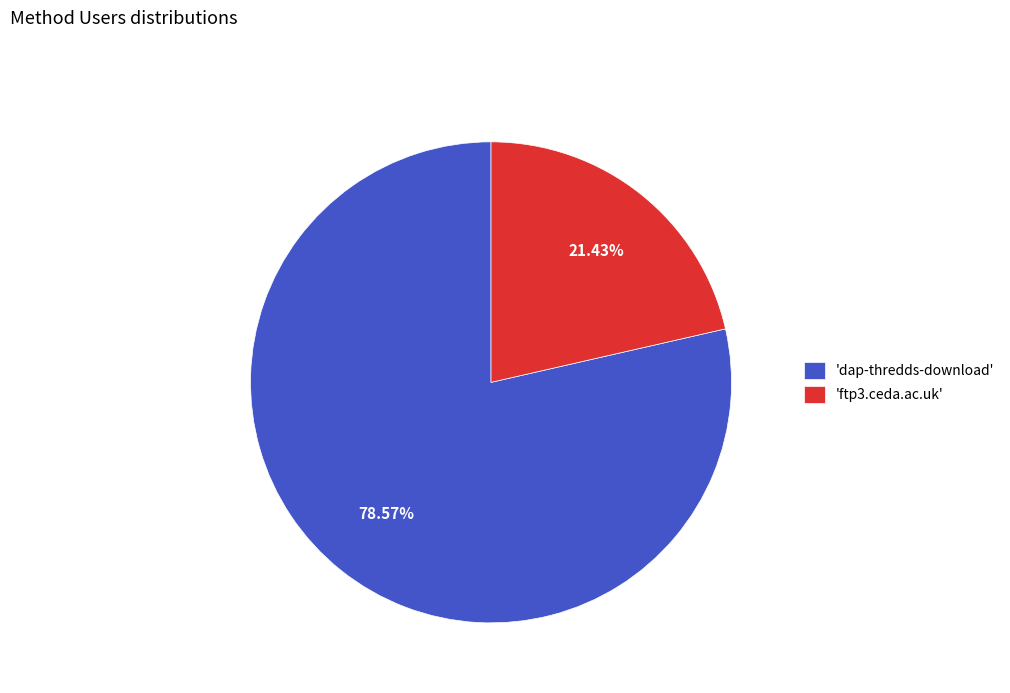

Combined, do 'ftp3.ceda.ac.uk' and 'dap-thredds-download' account for over 50%?

Yes